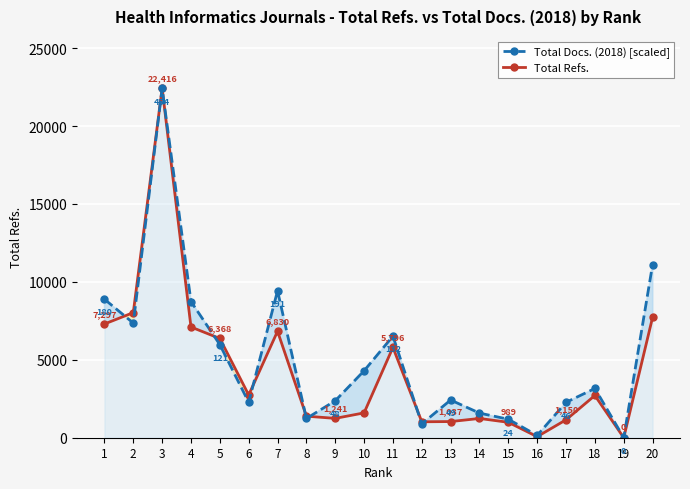

At 19, list the series in order from smallest to largest.

Total Refs., Total Docs. (2018) [scaled]